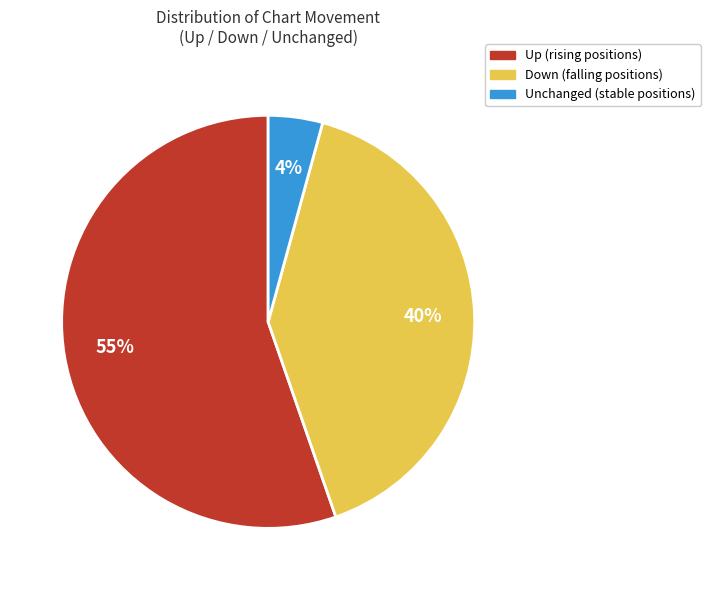

Count the number of slices in the pie.

3